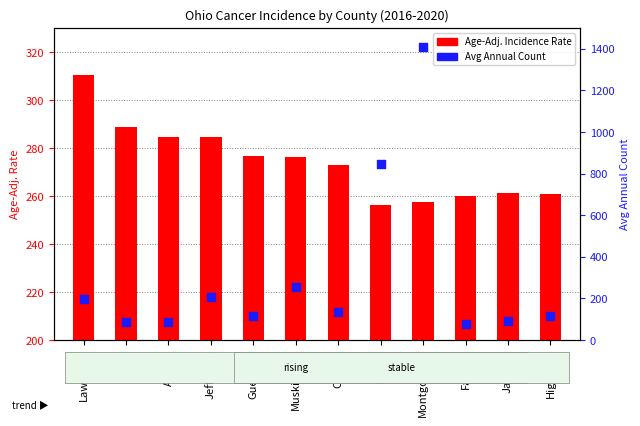

At how many categories does at least one series exceed 1133?

1